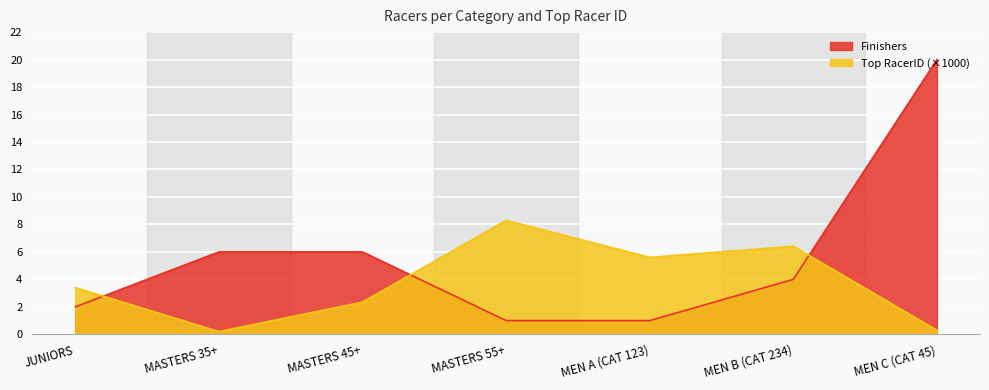

Which series changed the most between MASTERS 35+ and MEN B (CAT 234)?

Top Place Racer IDs (thousands)